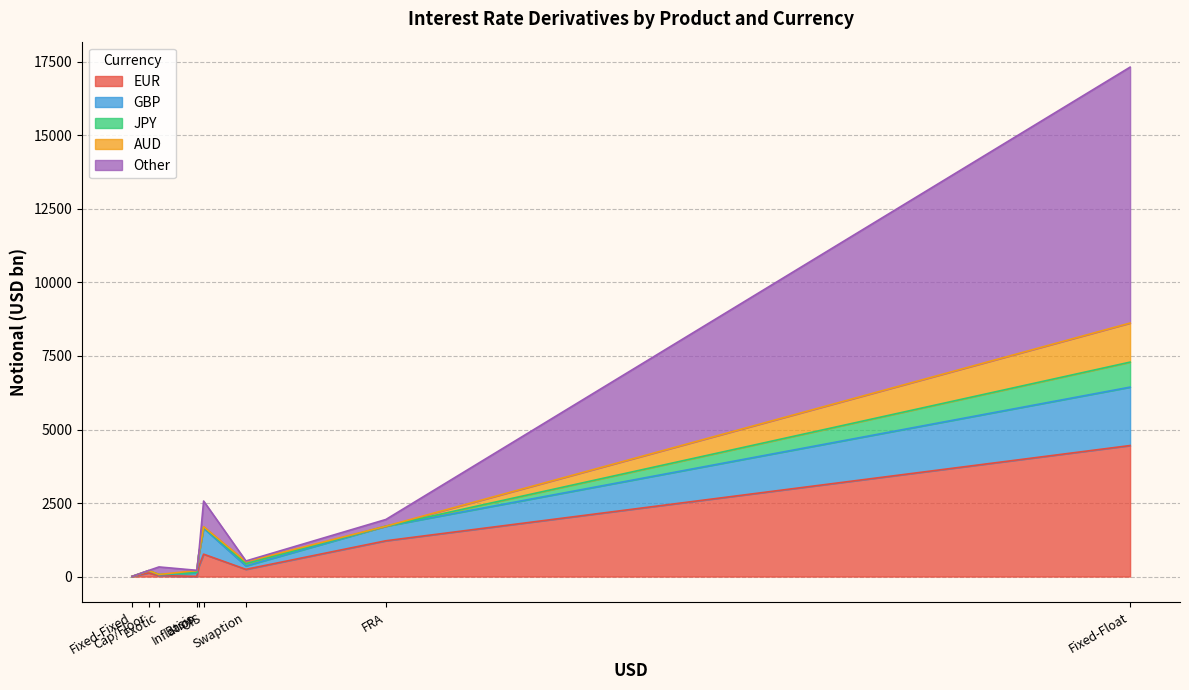

Which series has the largest range (max minus min)?

Other